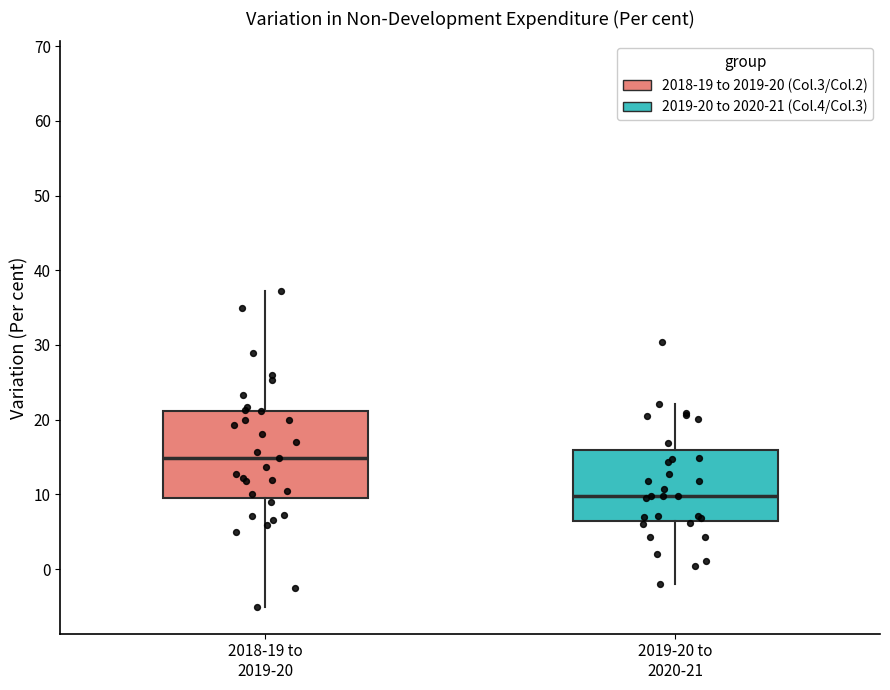

Which box is the tallest, from its lower edge to its upper edge?

2018-19 to 2019-20